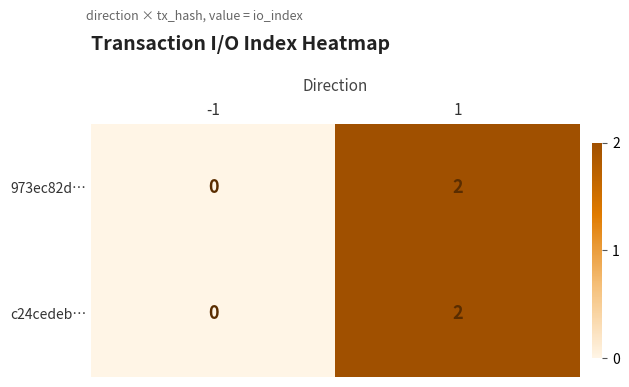

Rank the categories by c24cedeb… value from lowest to highest.

-1, 1